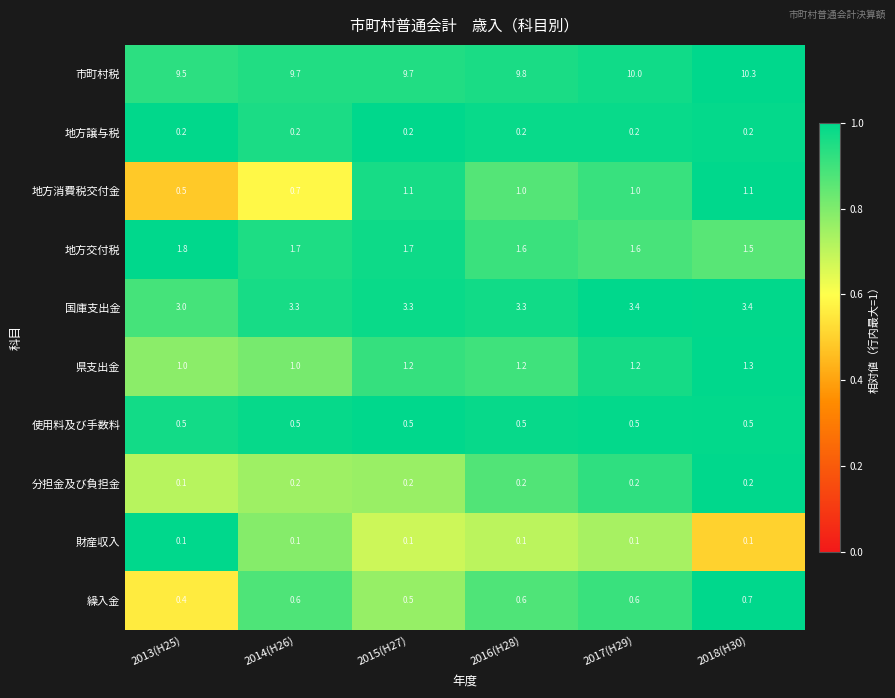

What is the difference between the highest and lowest values at 2013(H25)?

9.4